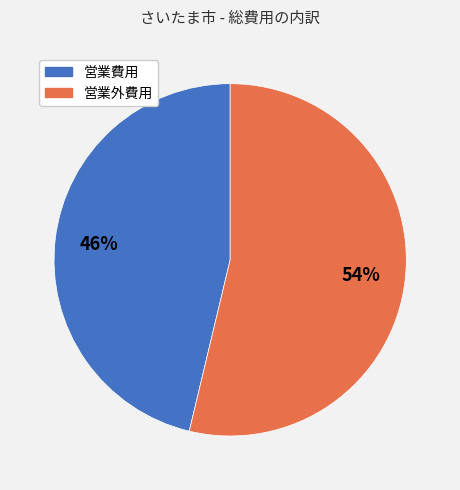

Which category has the smallest portion of the pie?

営業費用